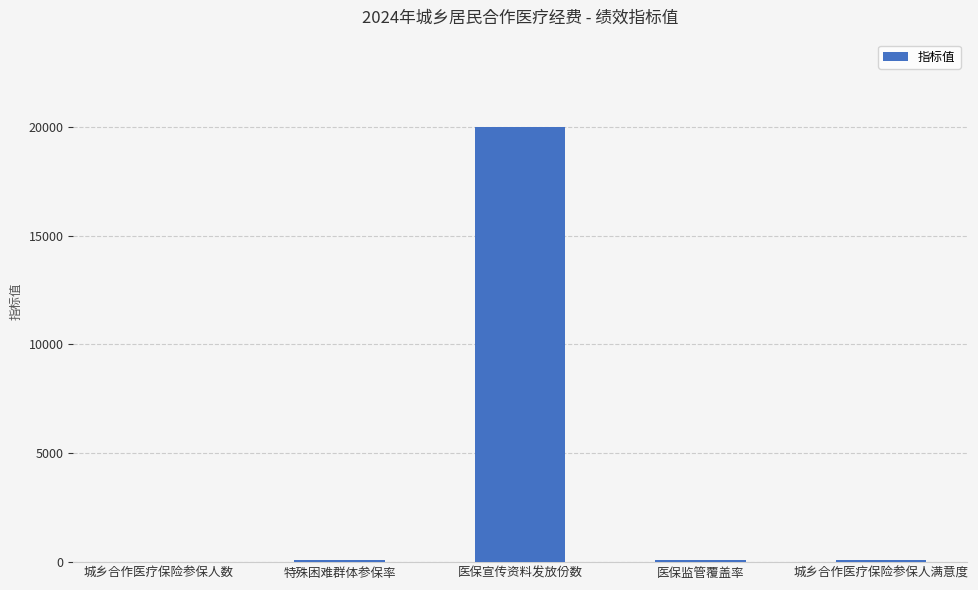

What is the ratio of the value at 城乡合作医疗保险参保人数 to the value at 城乡合作医疗保险参保人满意度?

0.2